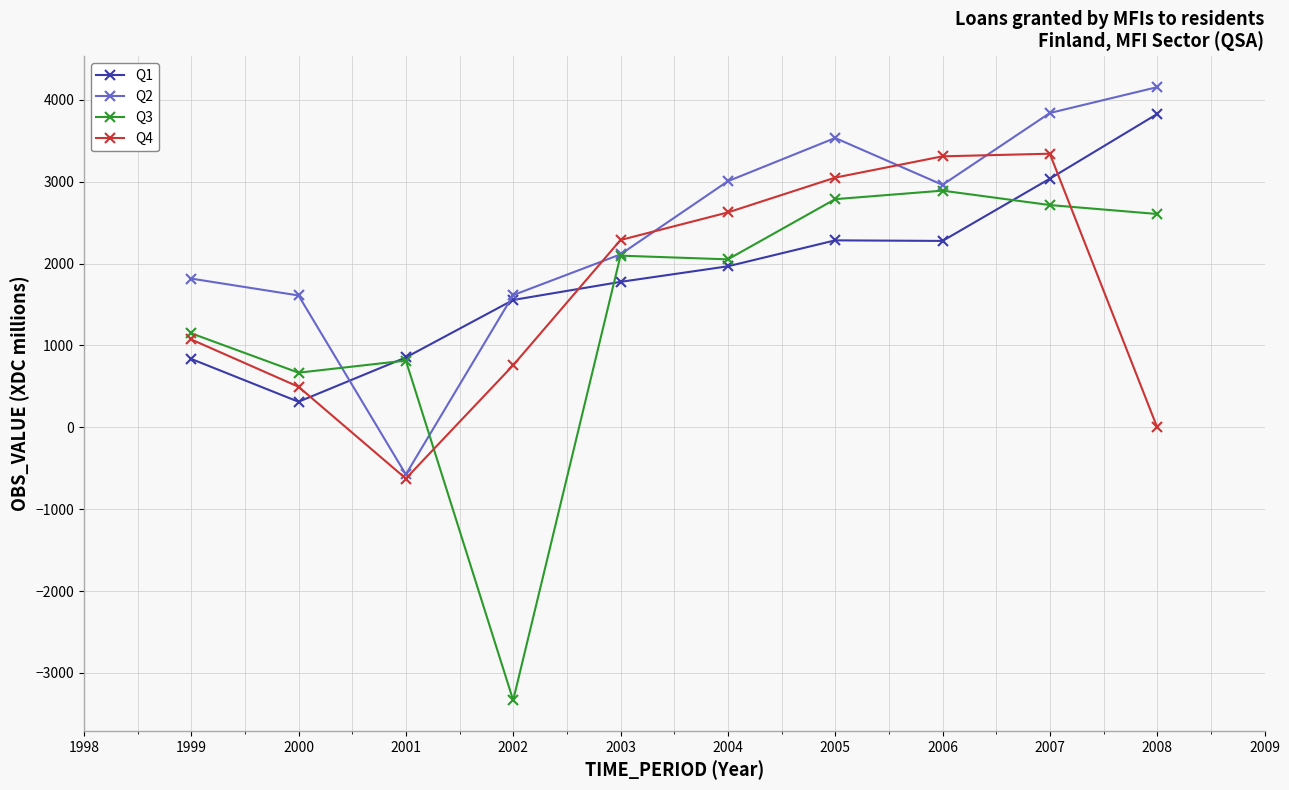

How many lines are shown in the chart?

4